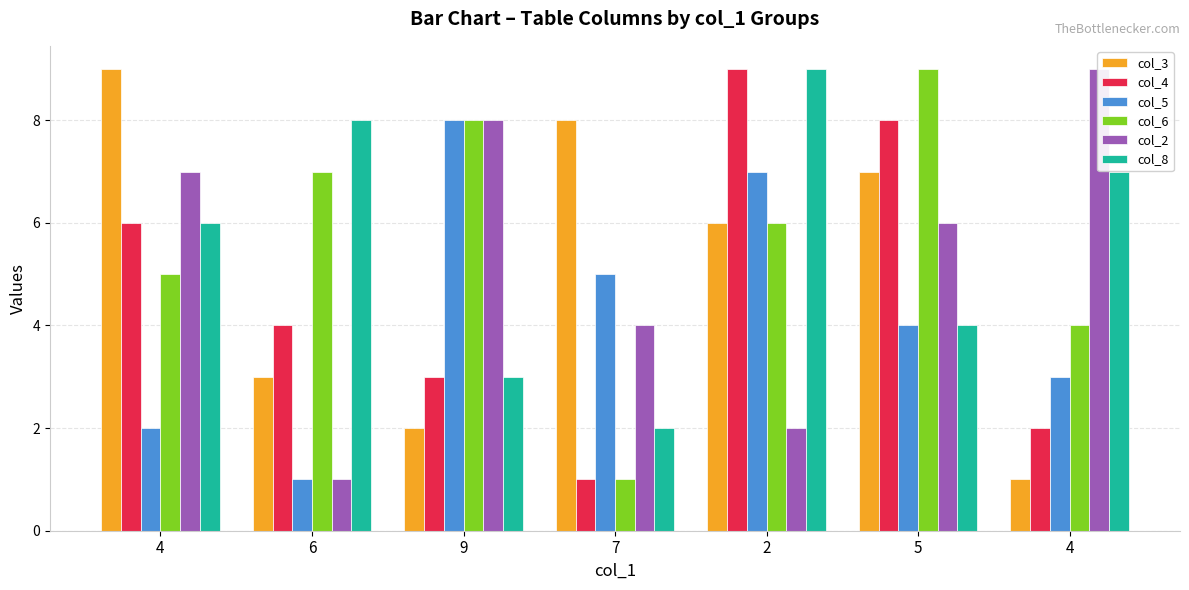

Reading left to right, extract all data points from this chart.

col_3: 9	3	2	8	6	7	1
col_4: 6	4	3	1	9	8	2
col_5: 2	1	8	5	7	4	3
col_6: 5	7	8	1	6	9	4
col_2: 7	1	8	4	2	6	9
col_8: 6	8	3	2	9	4	7